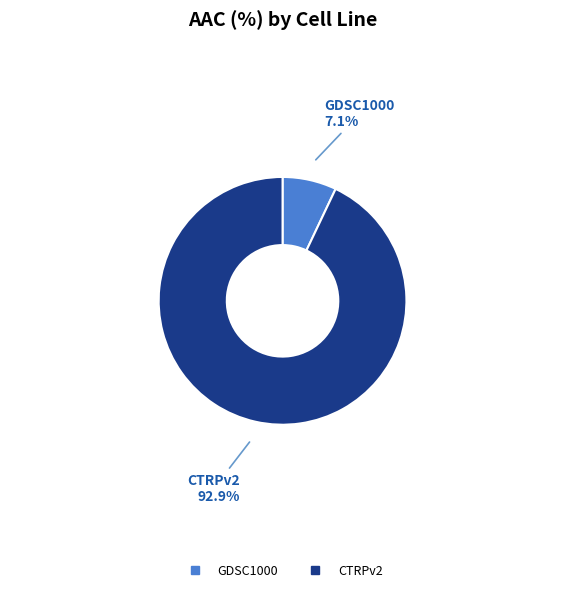

How many segments does this pie chart have?

2